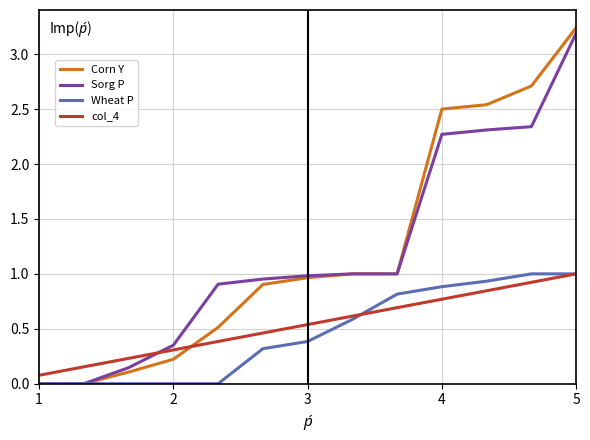

True or false: col_4 and Corn Y cross at least once.

True